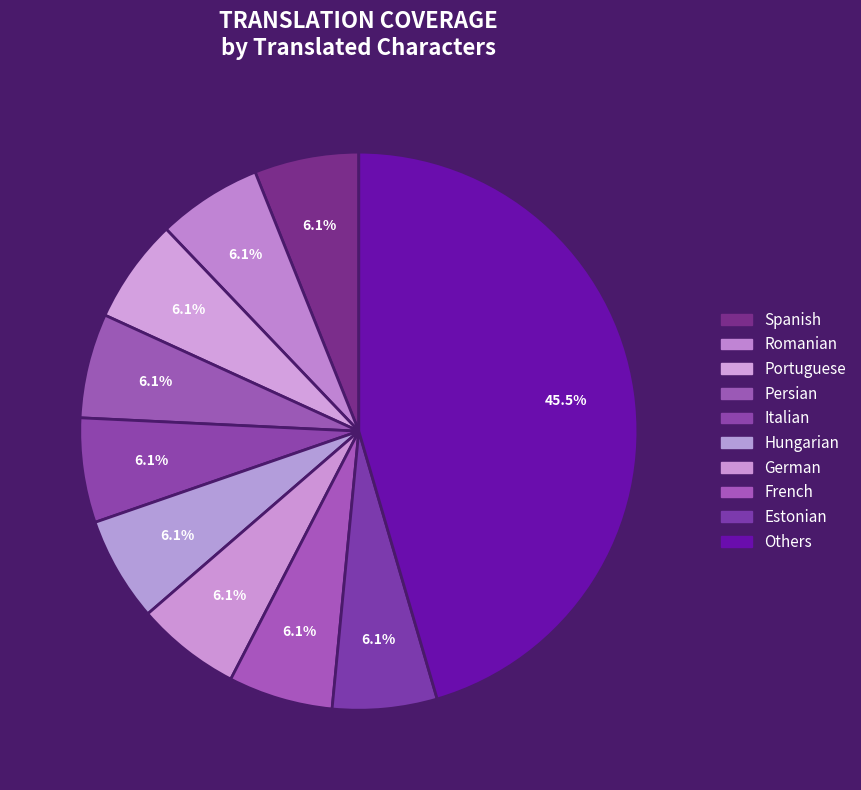

How many slices are in this pie chart?

10